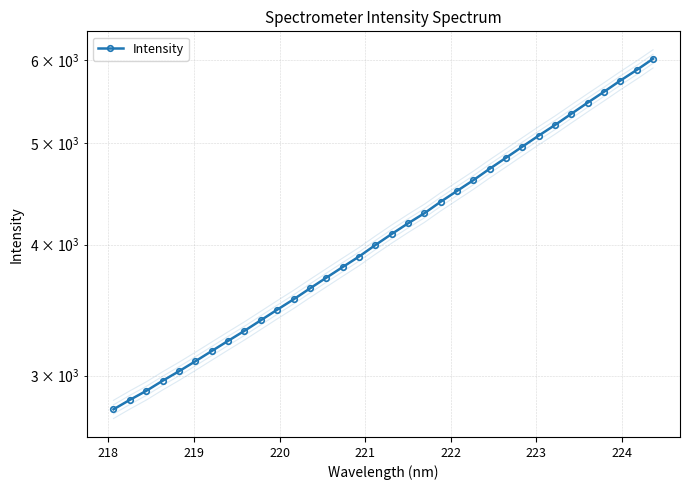

The chart shows a value of 9298.0 at 27. True or false?

False